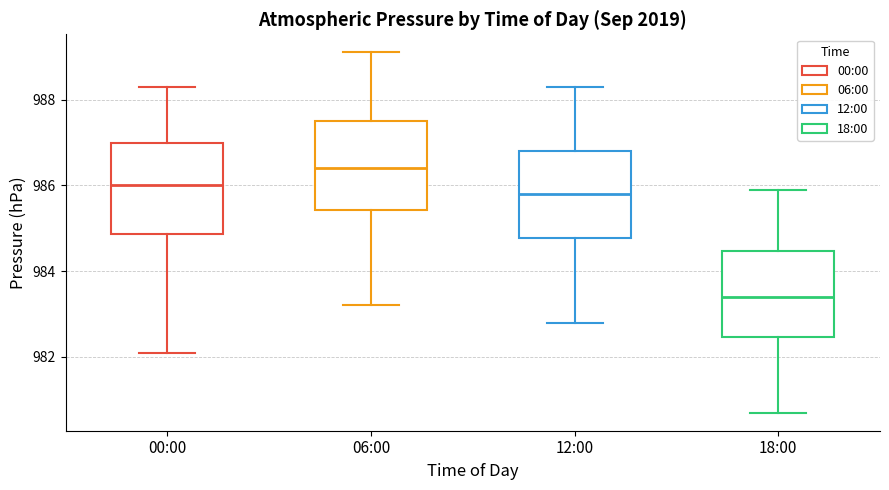

Where does the median line of the box for 12:00 sit on the y-axis? The values are not printed on the chart, so give them approximately, as read against the axis.

985.8